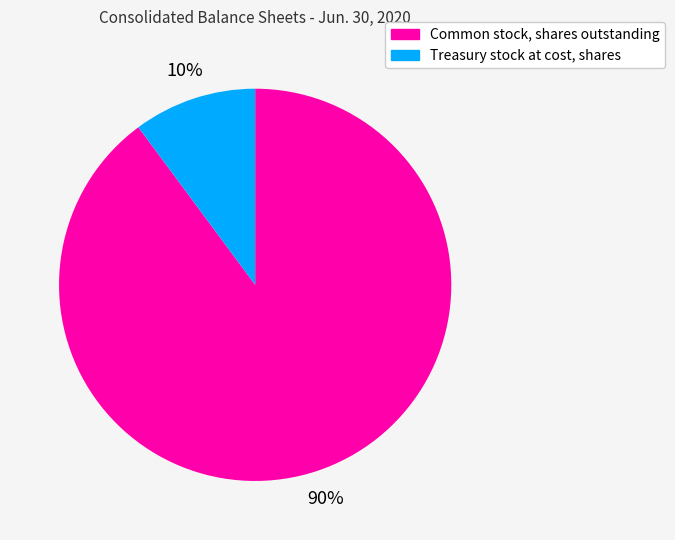

To the nearest percent, what portion does Treasury stock at cost, shares represent?

10%